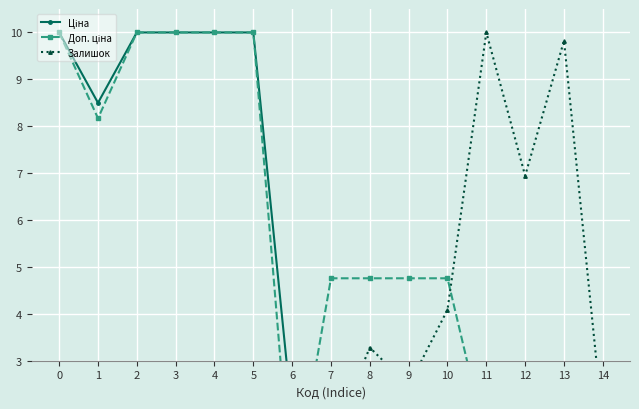

True or false: Залишок and Ціна intersect in this chart.

True